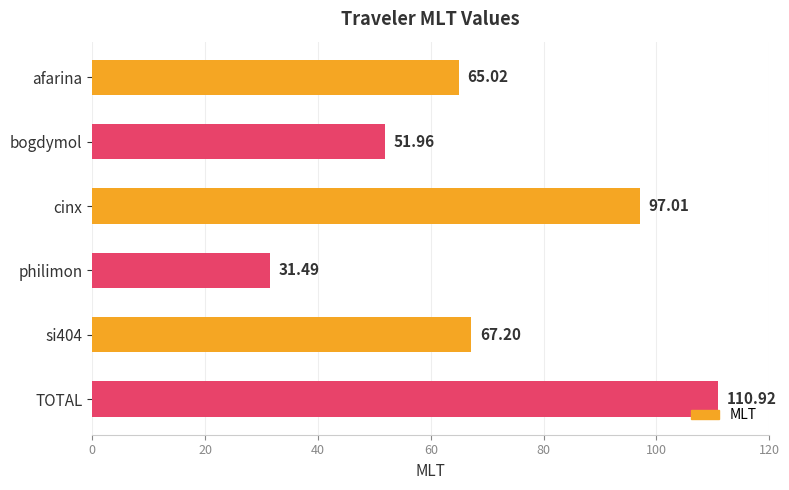

What is the sum of all values?

423.6